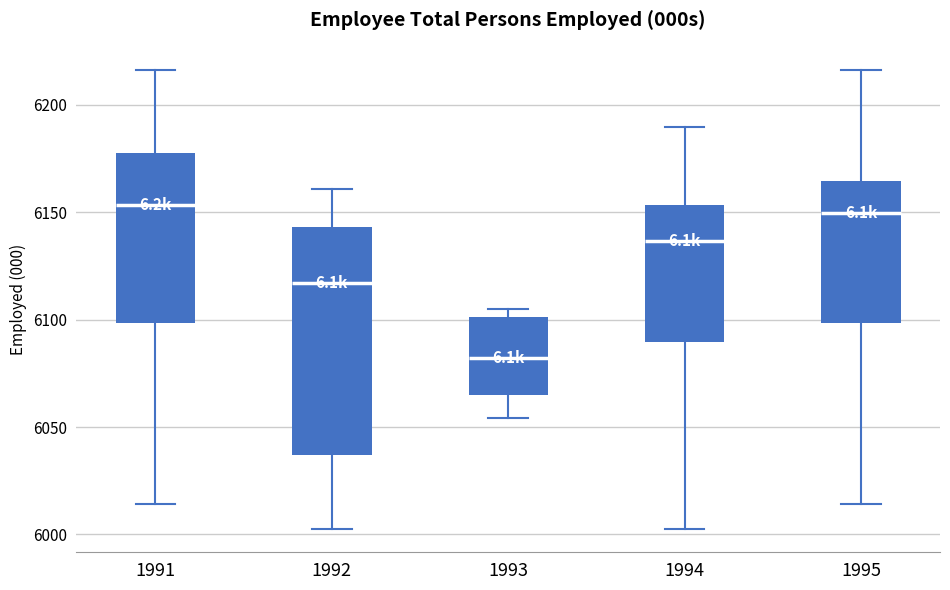

Where does the upper whisker of the box at x = 1995 end on the y-axis? The values are not printed on the chart, so give them approximately, as read against the axis.

6215